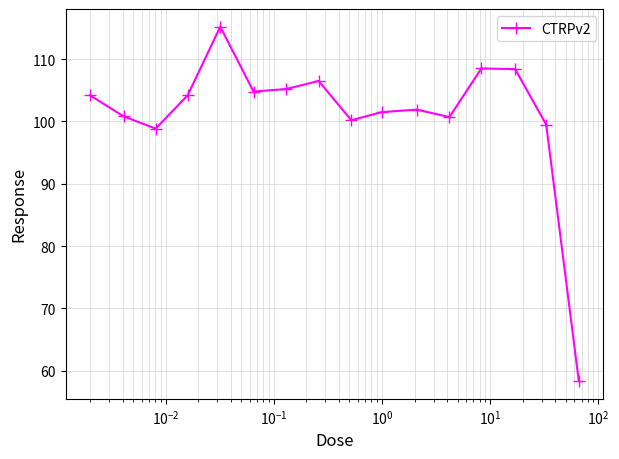

True or false: the data has more than 0 interior local peaks.

True